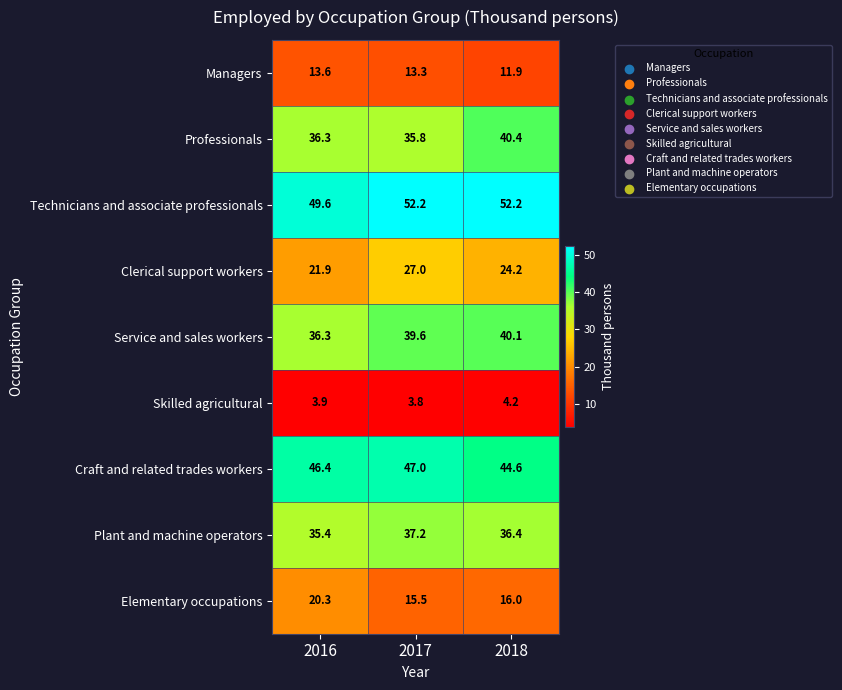

True or false: Technicians and associate professionals has a value of 49.6 at 2016.

True